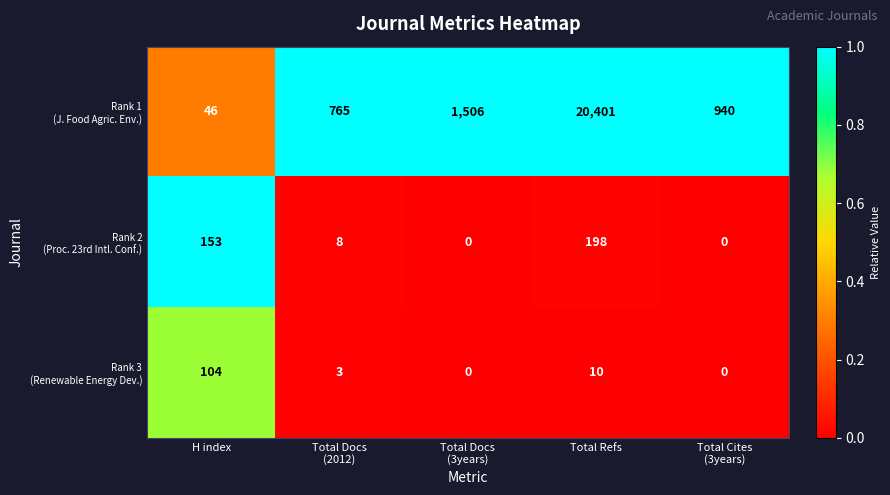

At which category is the sum across all series the highest?

Total Refs